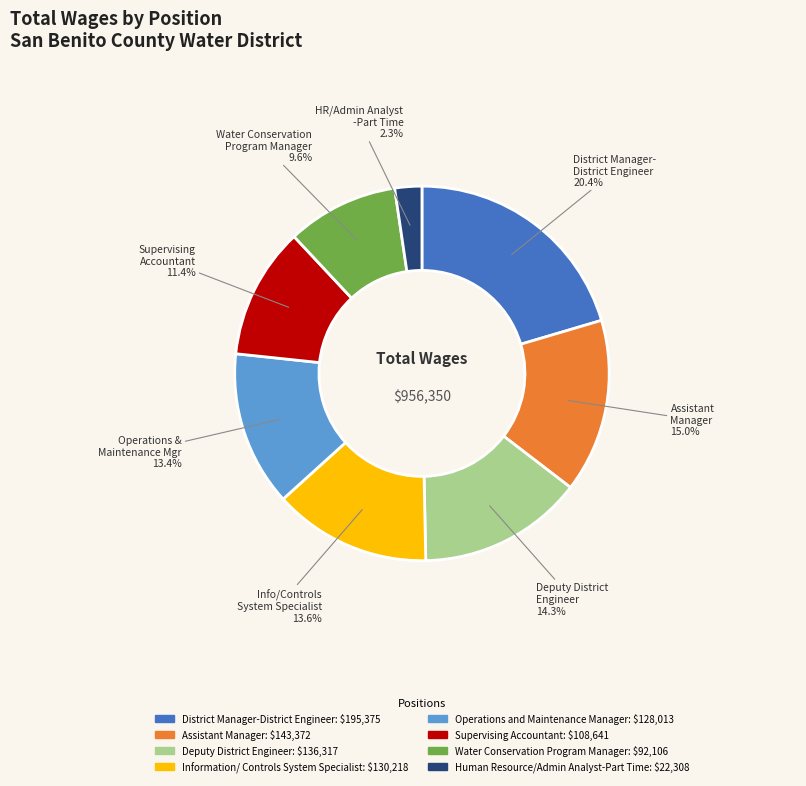

Is there any slice that represents more than half of the pie?

No